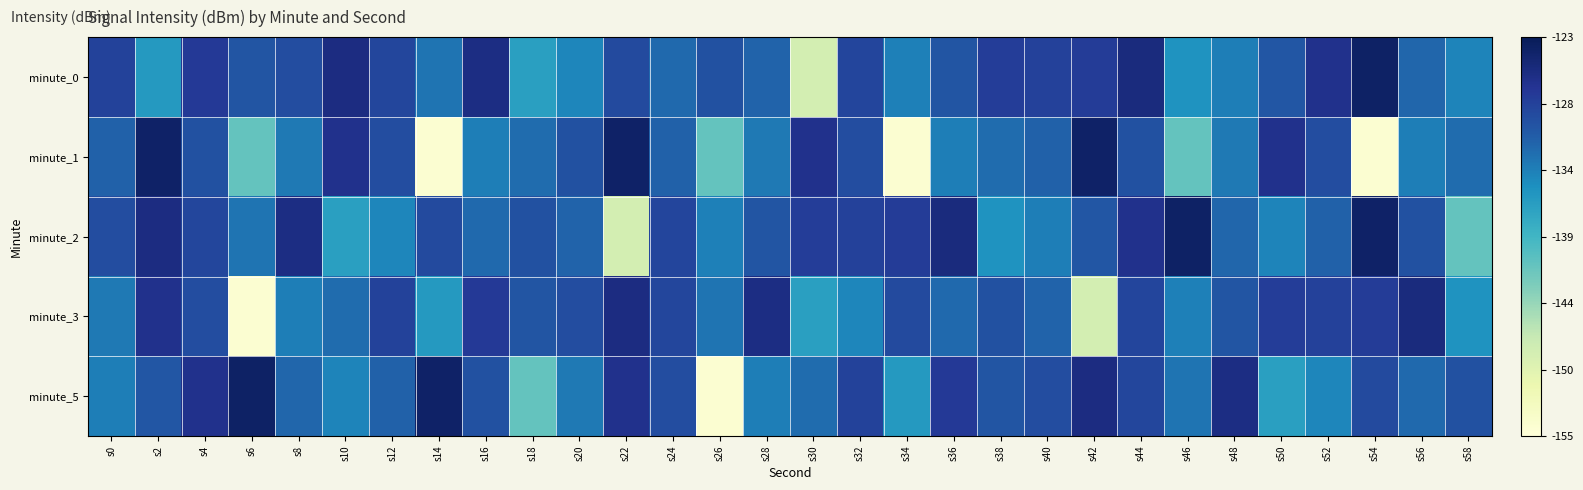

What is the maximum value shown in the chart?

-123.9